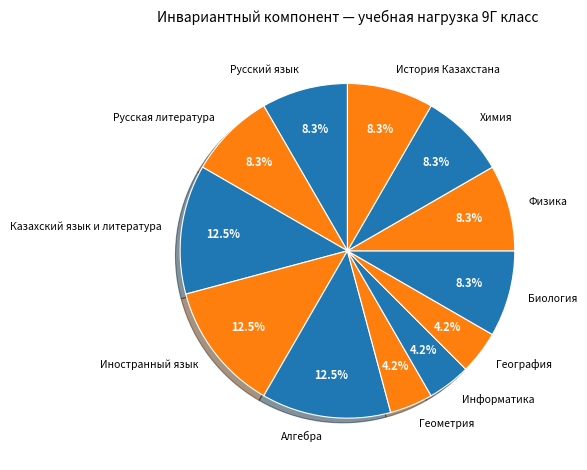

Does Русский язык represent more than half of the total?

No